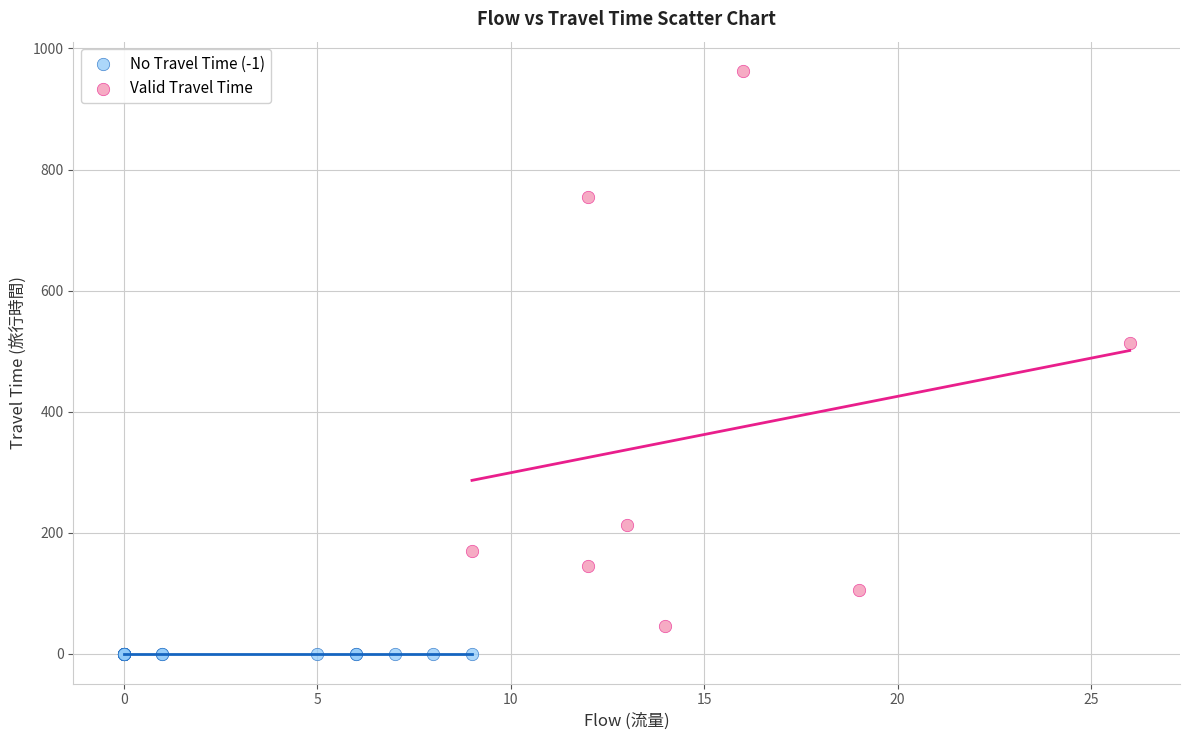

Which series contains the lowest Y value?

No Travel Time (-1)